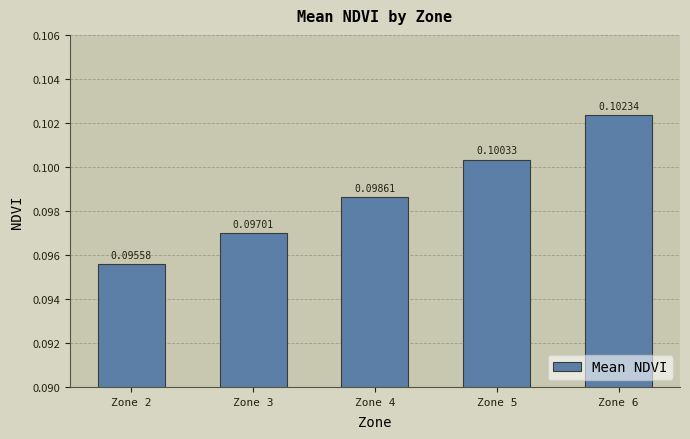

List the labels in order of value, largest first.

Zone 6, Zone 5, Zone 4, Zone 3, Zone 2